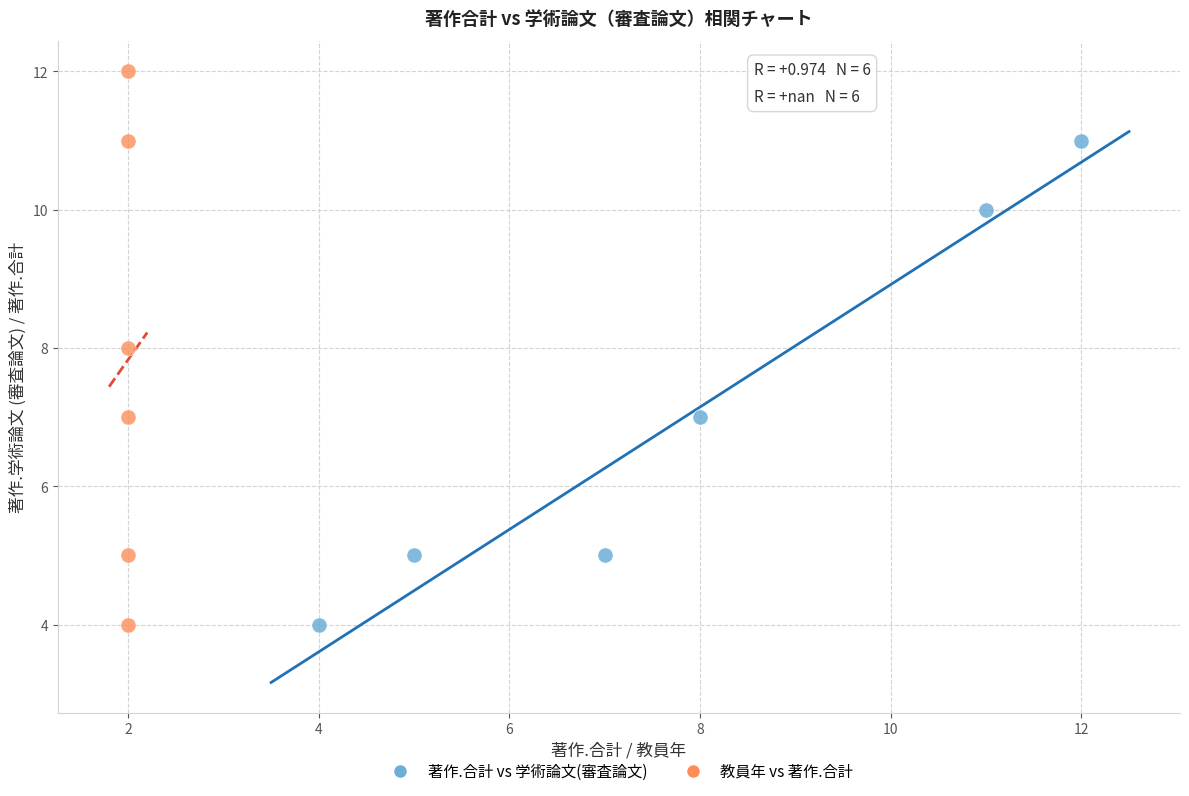

Which series reaches the maximum Y coordinate?

教員年 vs 著作.合計